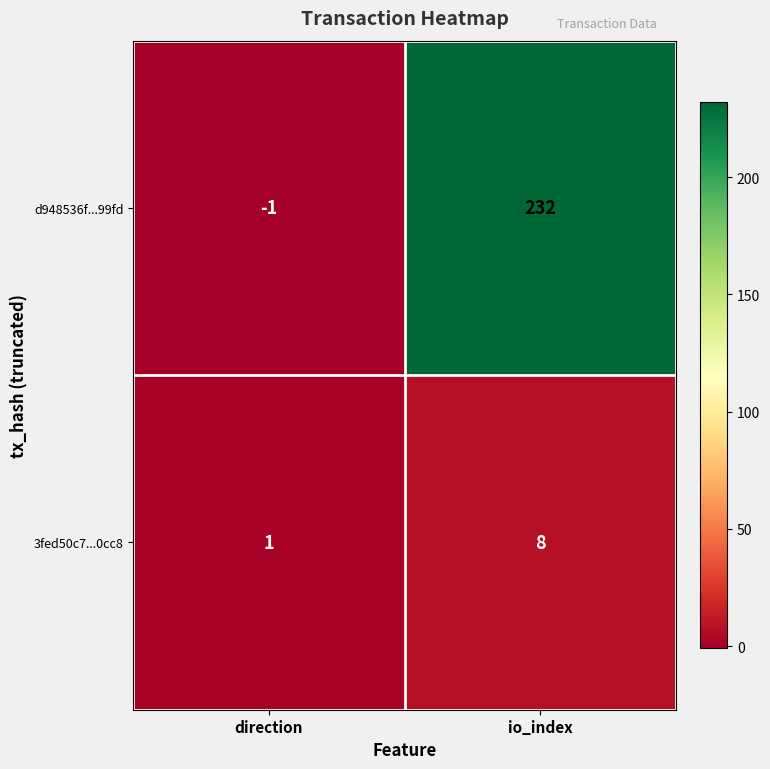

Which series changed the most between direction and io_index?

d948536f...99fd